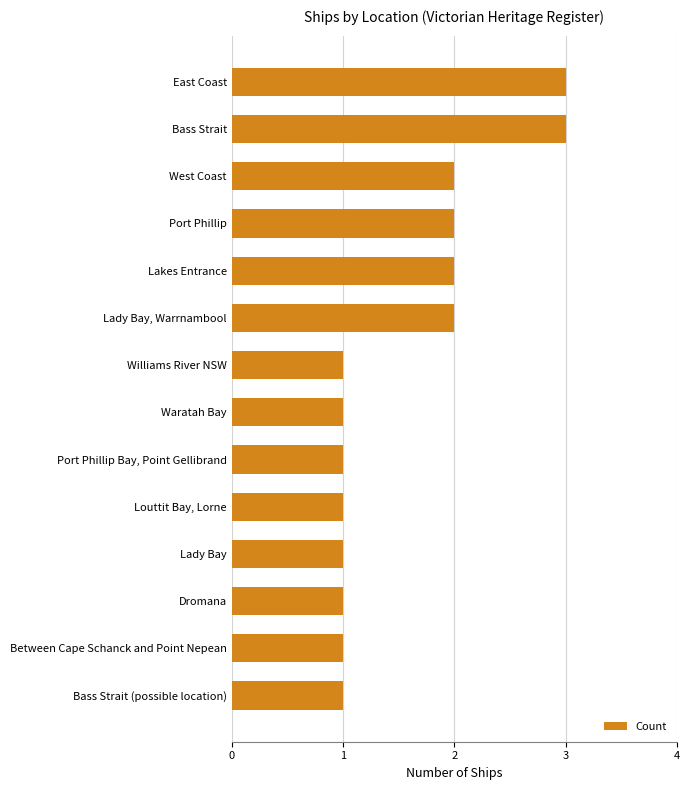

Approximately how many times larger is the value at Louttit Bay, Lorne compared to Between Cape Schanck and Point Nepean?

1.0